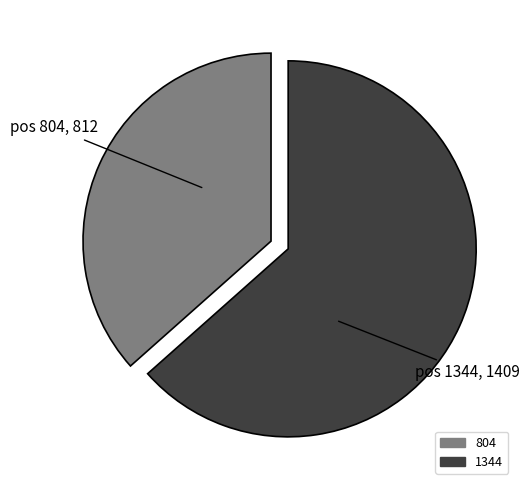

Approximately how many times larger is the value at 804 compared to 1344?

0.6